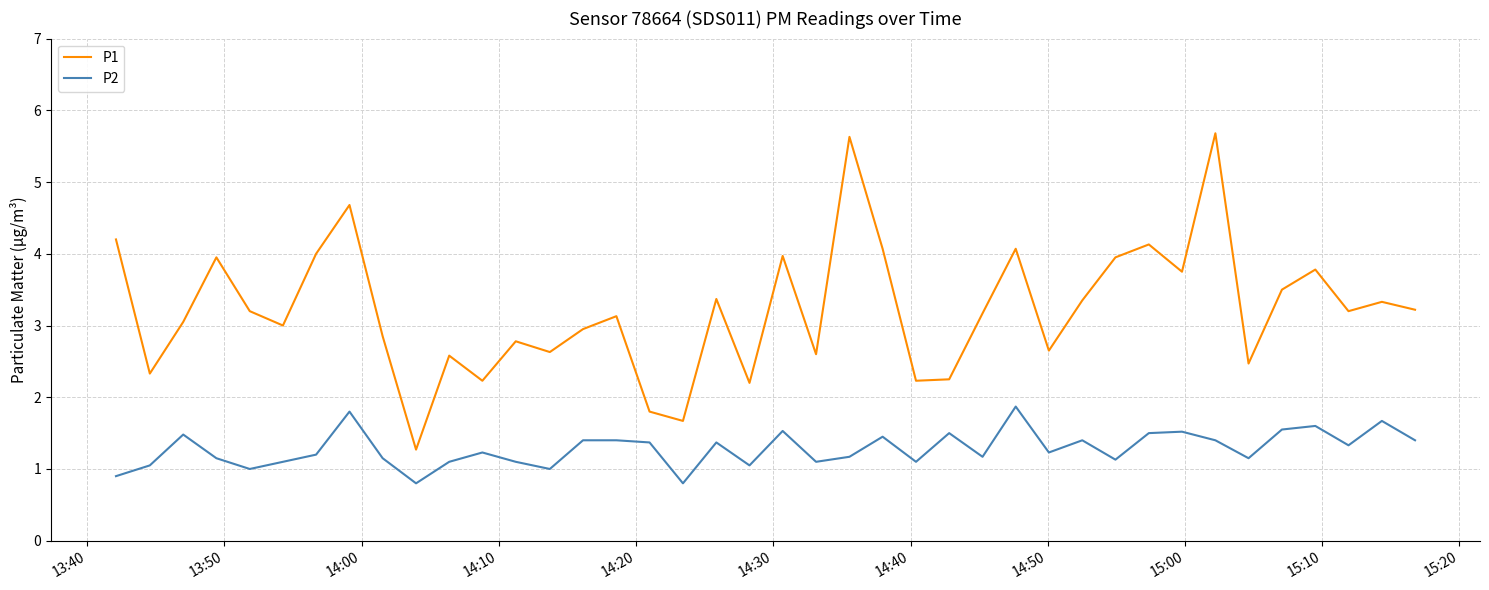

True or false: P1 and P2 cross at least once.

False